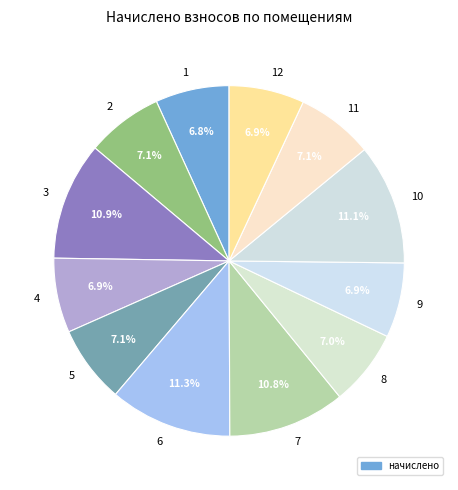

What percentage is the 12 slice, to the nearest percent?

7%